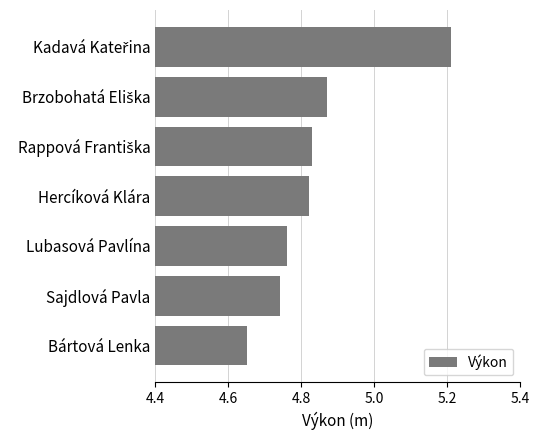

Is it true that the value at Hercíková Klára is 1.6?

False